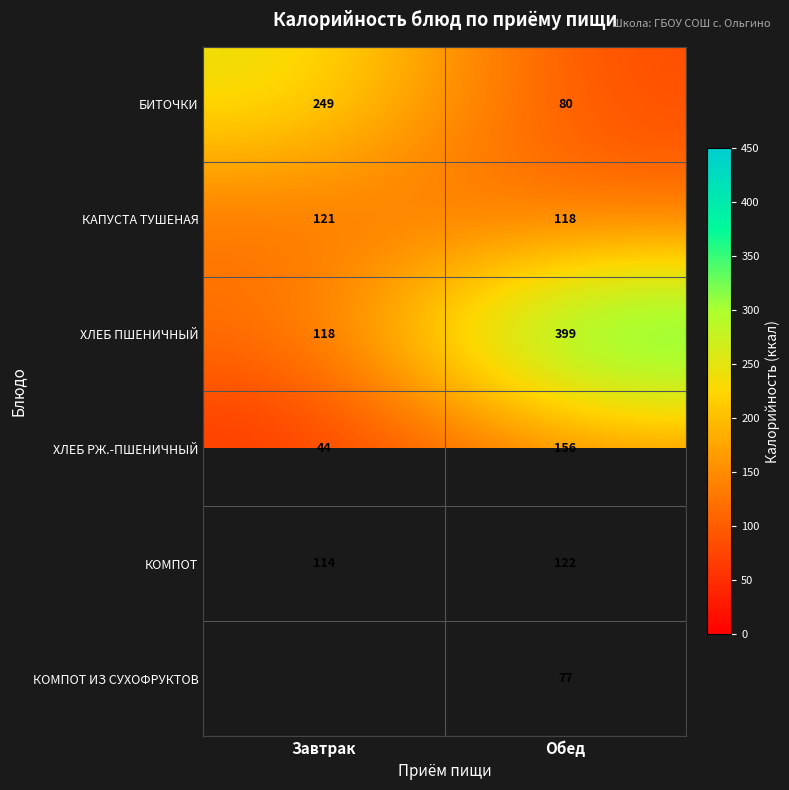

The value of БИТОЧКИ at Обед is 17. True or false?

False